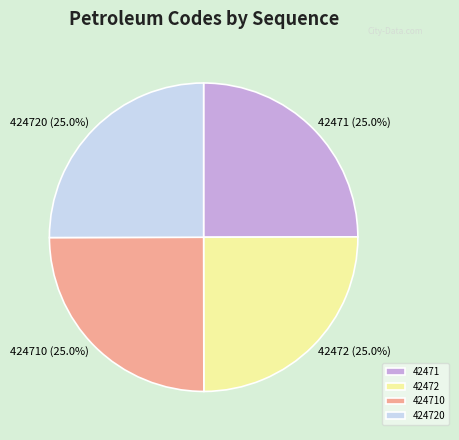

Does any single category account for the majority?

No